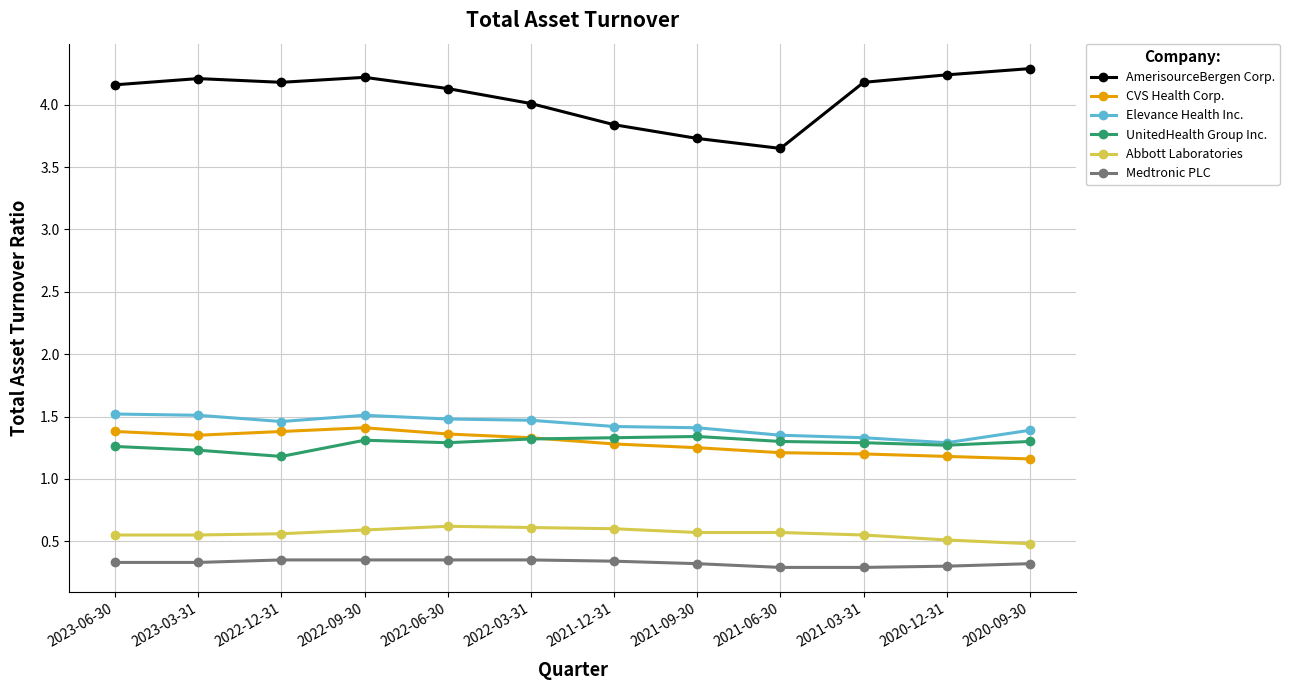

Which series has the largest total across all categories?

AmerisourceBergen Corp.